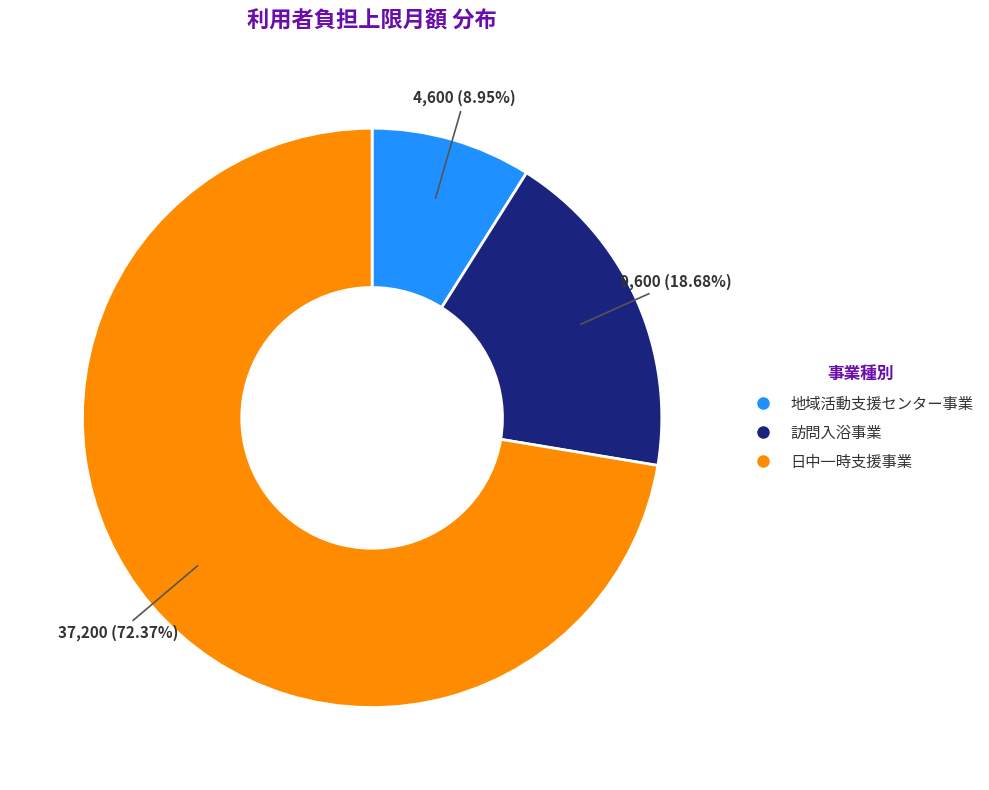

Is it true that 訪問入浴事業 is 14% of the pie?

False